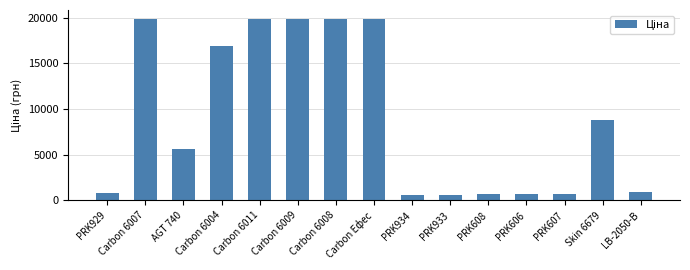

The chart shows a value of 26166.8 at Carbon 6008. True or false?

False